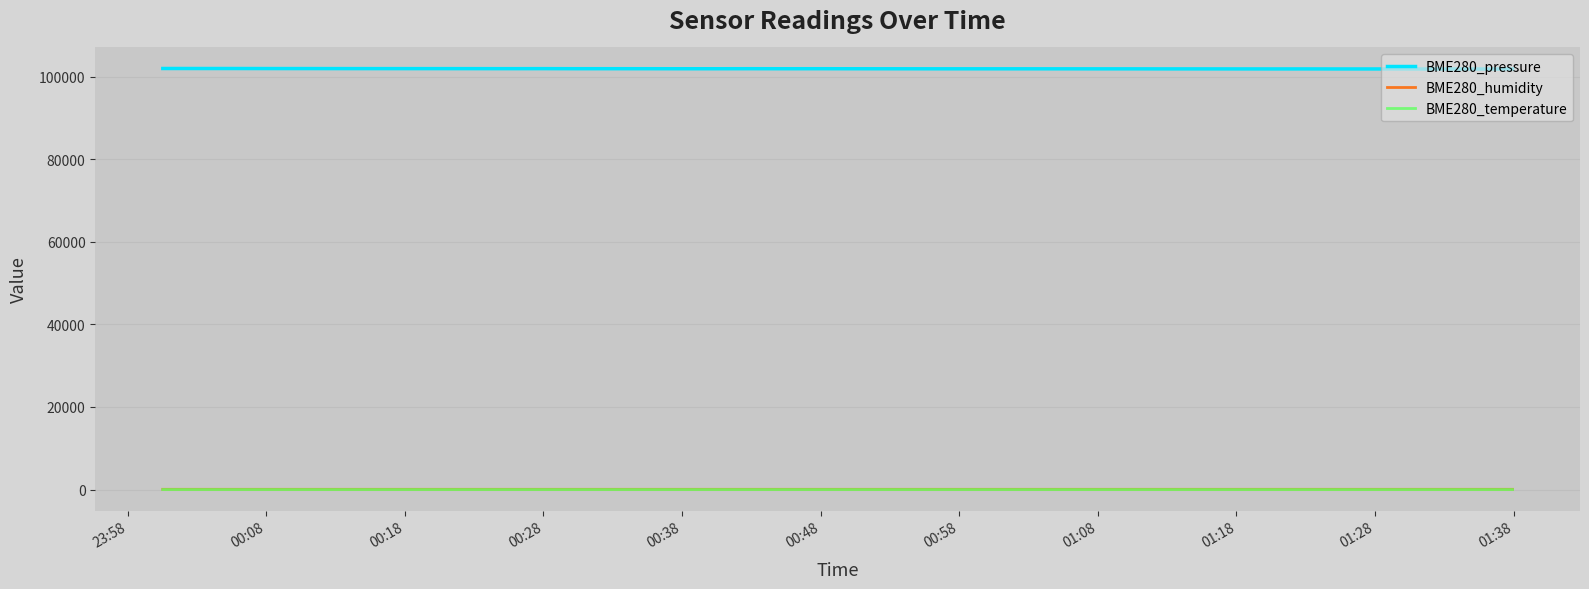

What is the greatest value displayed?

101990.5